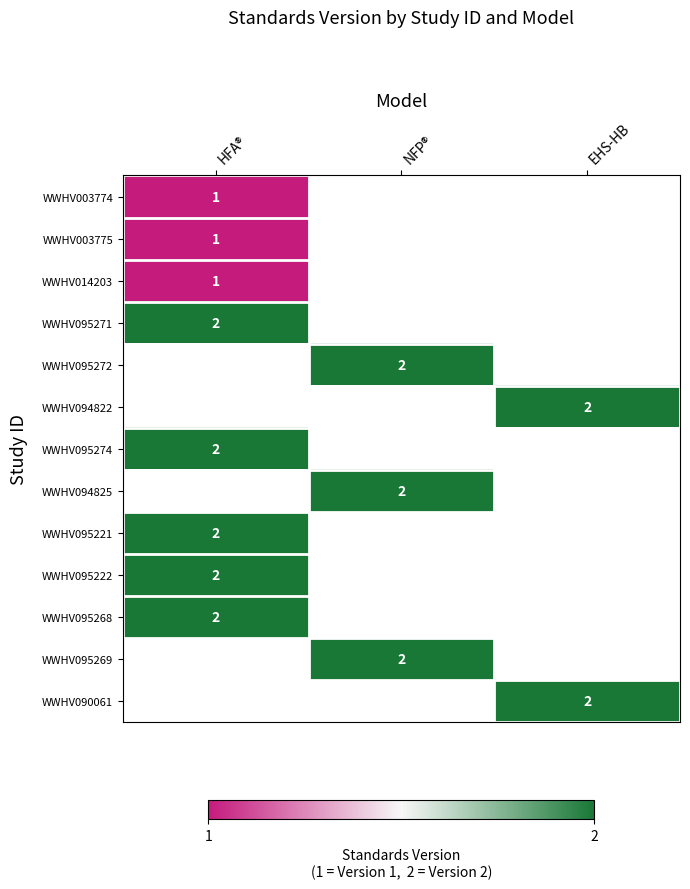

The value of WWHV003774 at HFA® is 1. True or false?

True